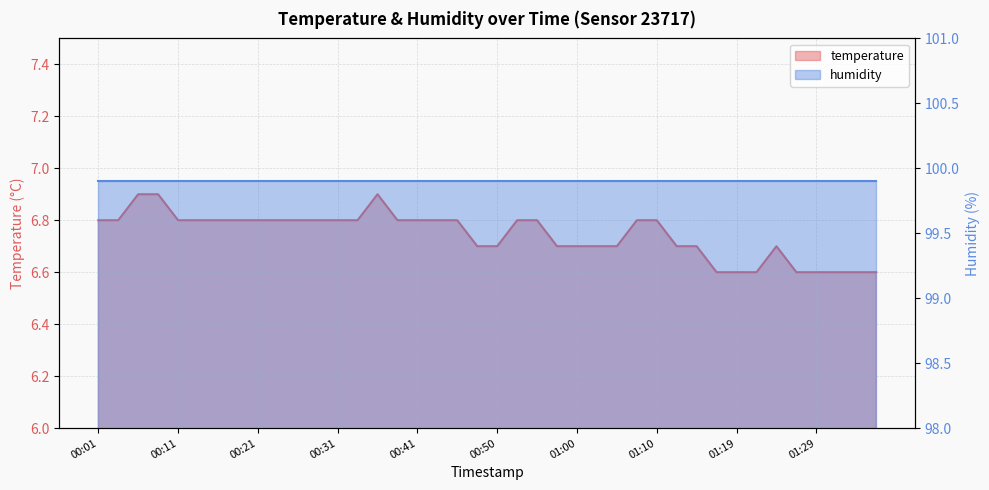

Reading left to right, what are all the values shown in this chart?

6.8	6.8	6.9	6.9	6.8	6.8	6.8	6.8	6.8	6.8	6.8	6.8	6.8	6.8	6.9	6.8	6.8	6.8	6.8	6.7	6.7	6.8	6.8	6.7	6.7	6.7	6.7	6.8	6.8	6.7	6.7	6.6	6.6	6.6	6.7	6.6	6.6	6.6	6.6	6.6